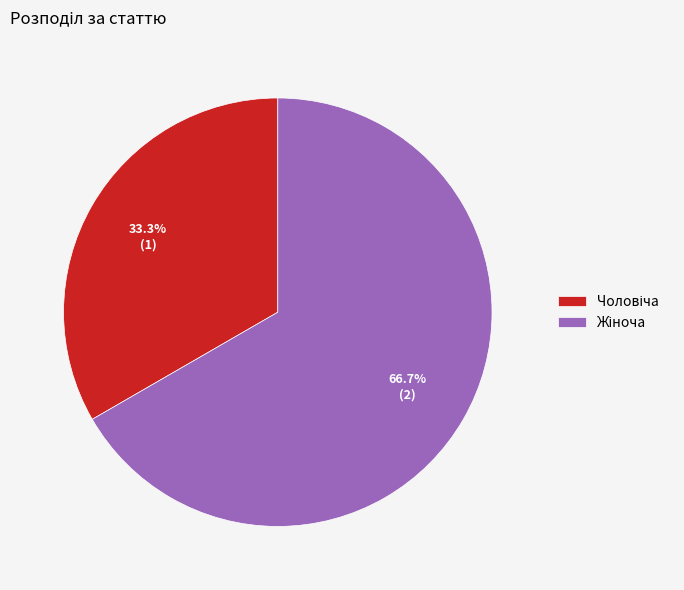

Is there a majority slice in this chart?

Yes